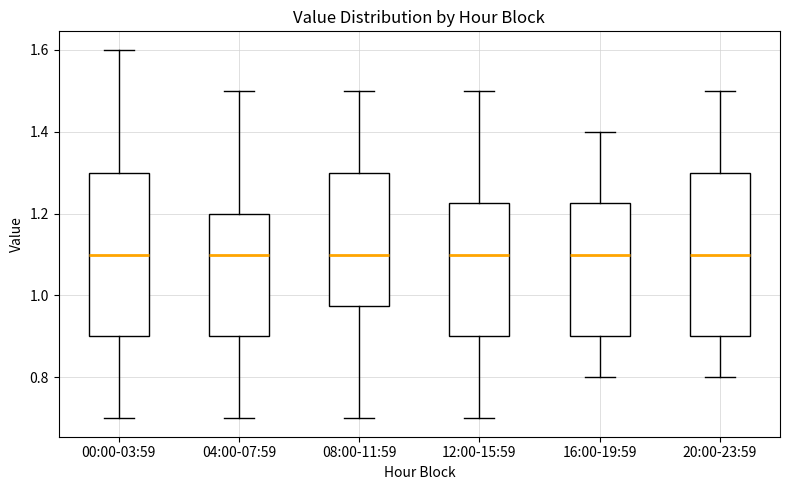

Where is the lower edge of the box for 00:00-03:59 on the y-axis? The values are not printed on the chart, so give them approximately, as read against the axis.

0.90